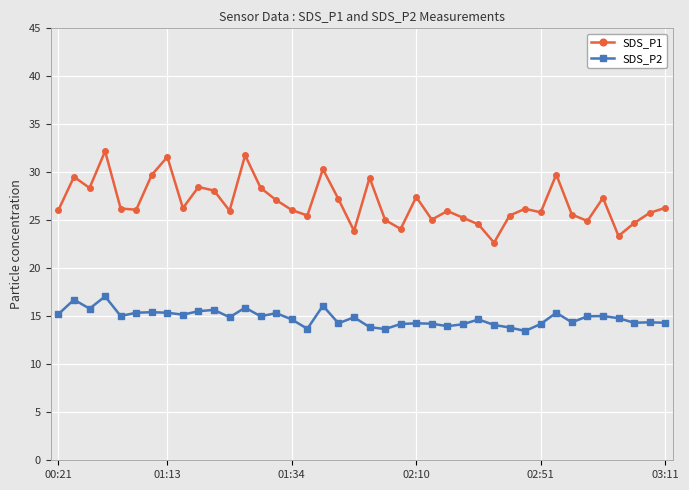

What is the difference between the maximum and minimum values in the SDS_P1 series?

9.5